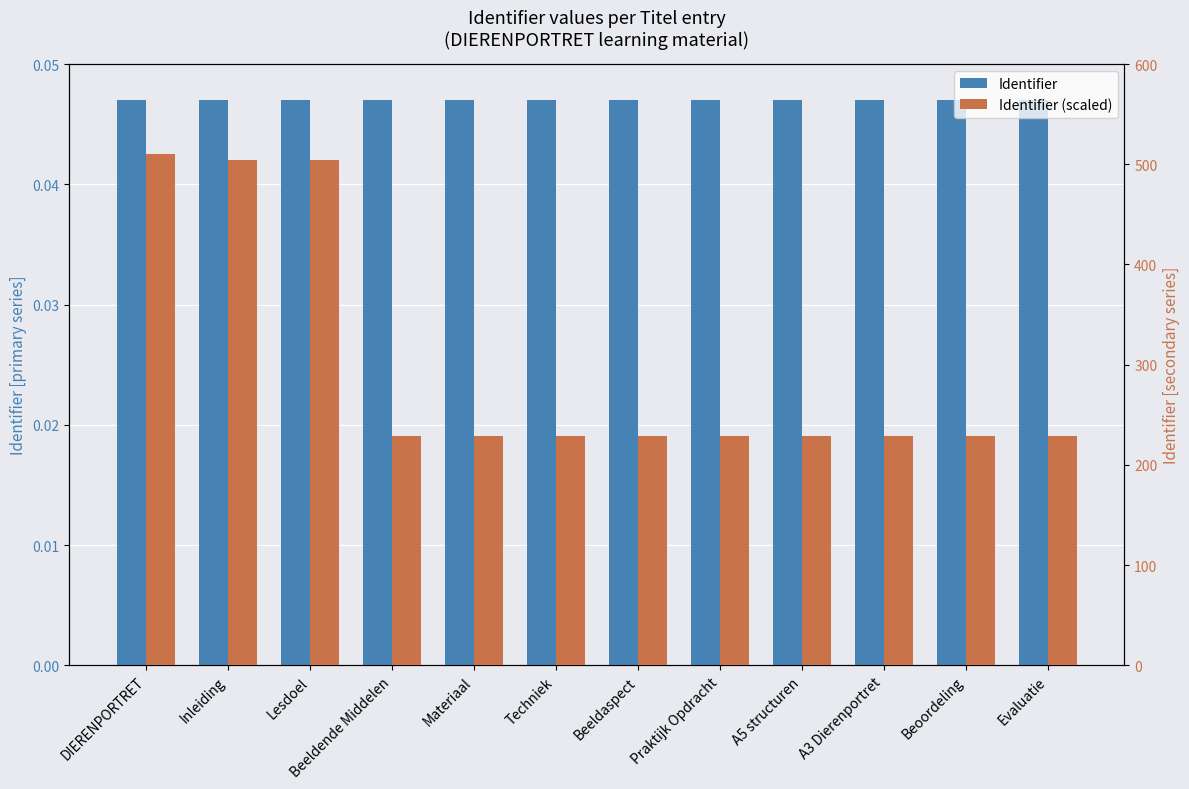

List the labels in order of Identifier value, largest first.

Evaluatie, Beoordeling, A3 Dierenportret, A5 structuren, Praktijk Opdracht, Beeldaspect, Techniek, Materiaal, Beeldende Middelen, Lesdoel, Inleiding, DIERENPORTRET